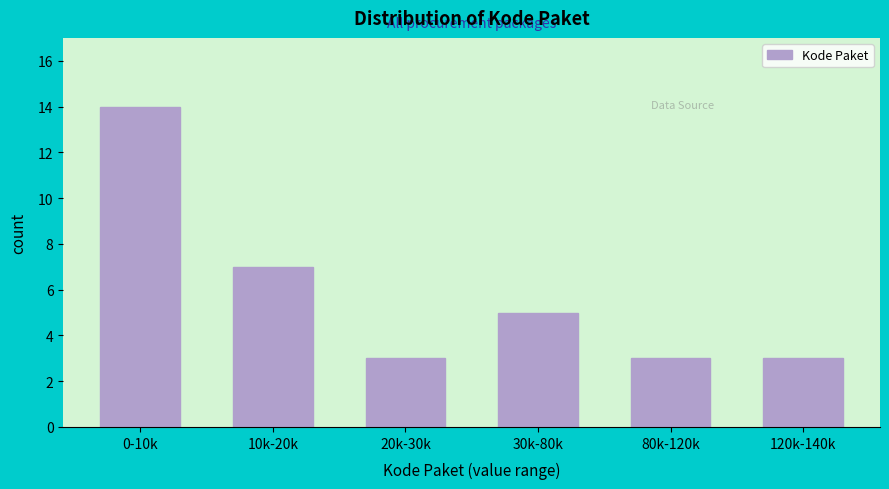

Reading left to right, transcribe all the data shown in this chart.

0-10k=14	10k-20k=7	20k-30k=3	30k-80k=5	80k-120k=3	120k-140k=3